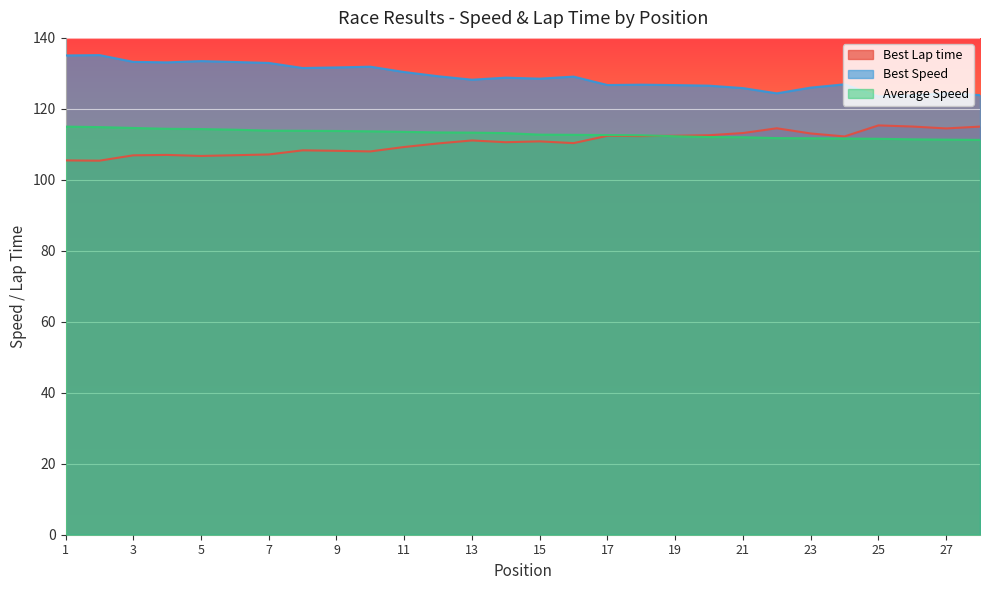

How many values in the Best Speed series exceed 128?

16